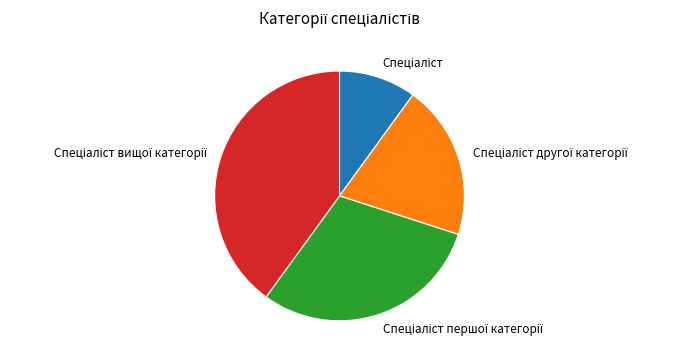

Is there any slice that represents more than half of the pie?

No